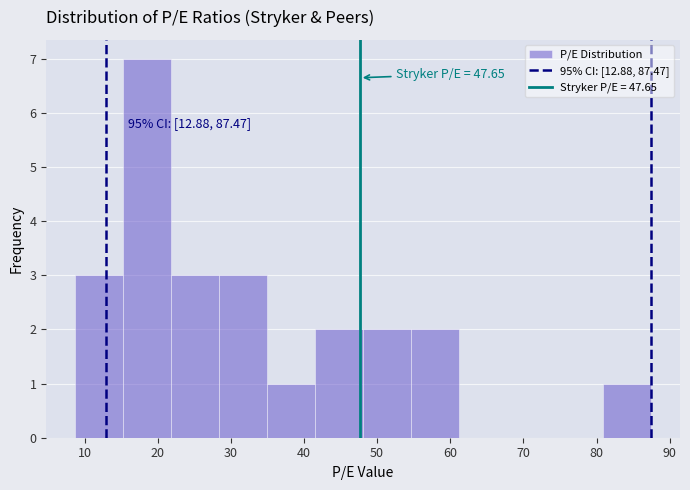

Over which range of the x-axis is the bar tallest?

15 to 22